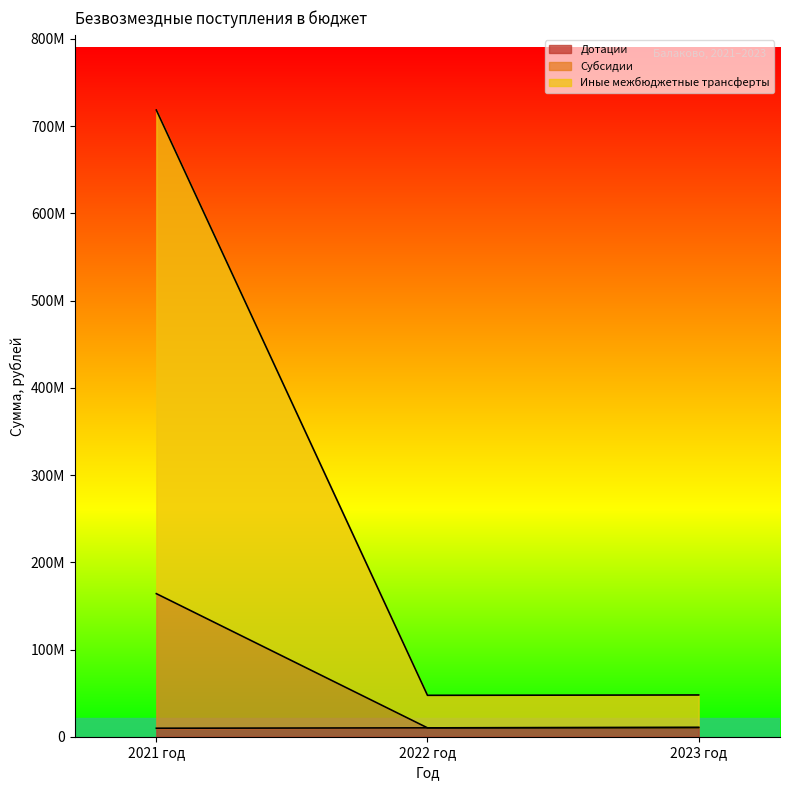

How many values in the Дотации series are below 10163700?

1